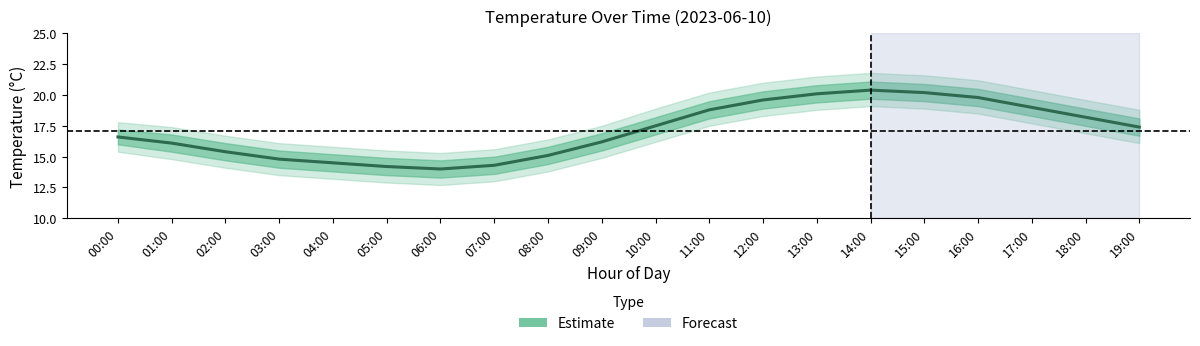

The chart shows a value of 7.7 at 07:00. True or false?

False